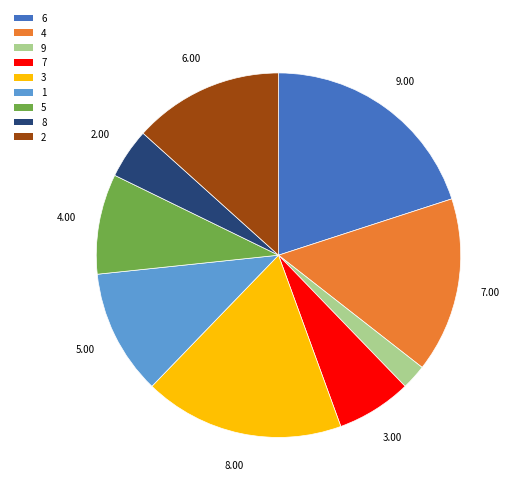

What is the ratio of the value at 3 to the value at 7?

2.7